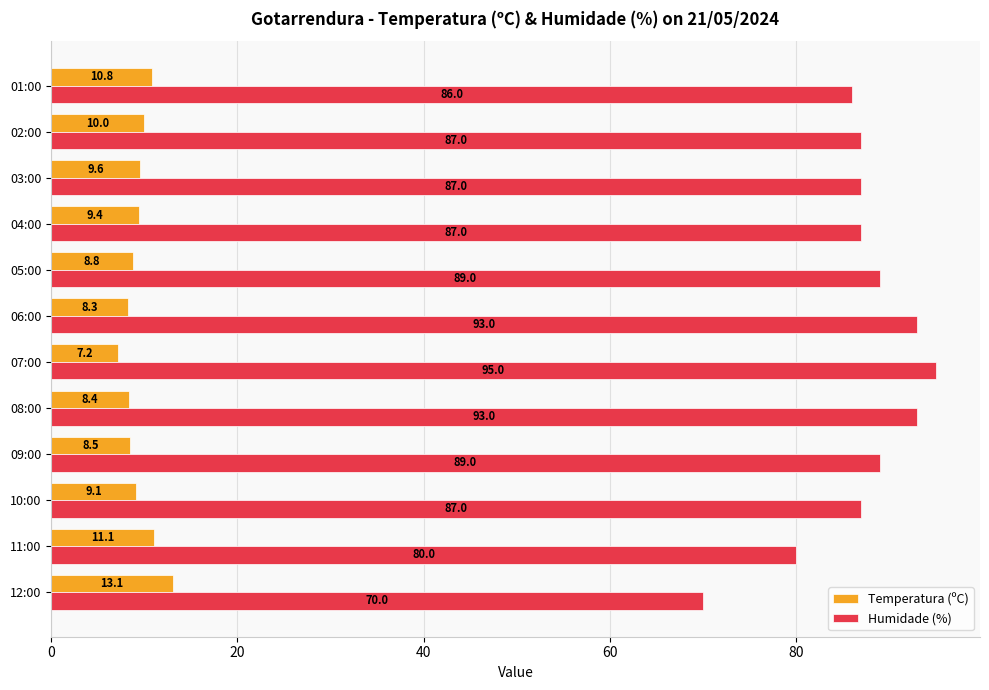

Count the number of data series in this chart.

2